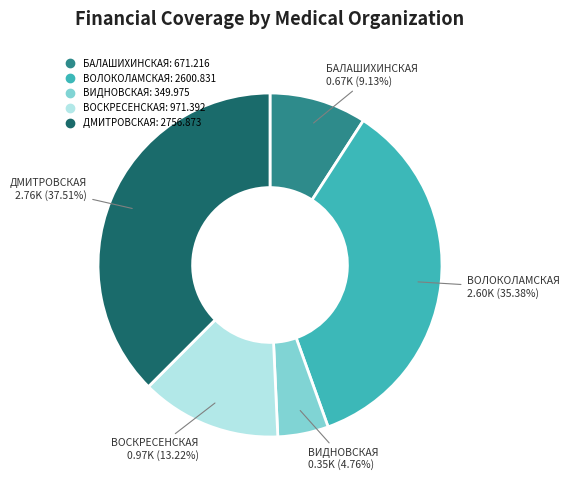

Rank the categories by value from lowest to highest.

ВИДНОВСКАЯ, БАЛАШИХИНСКАЯ, ВОСКРЕСЕНСКАЯ, ВОЛОКОЛАМСКАЯ, ДМИТРОВСКАЯ